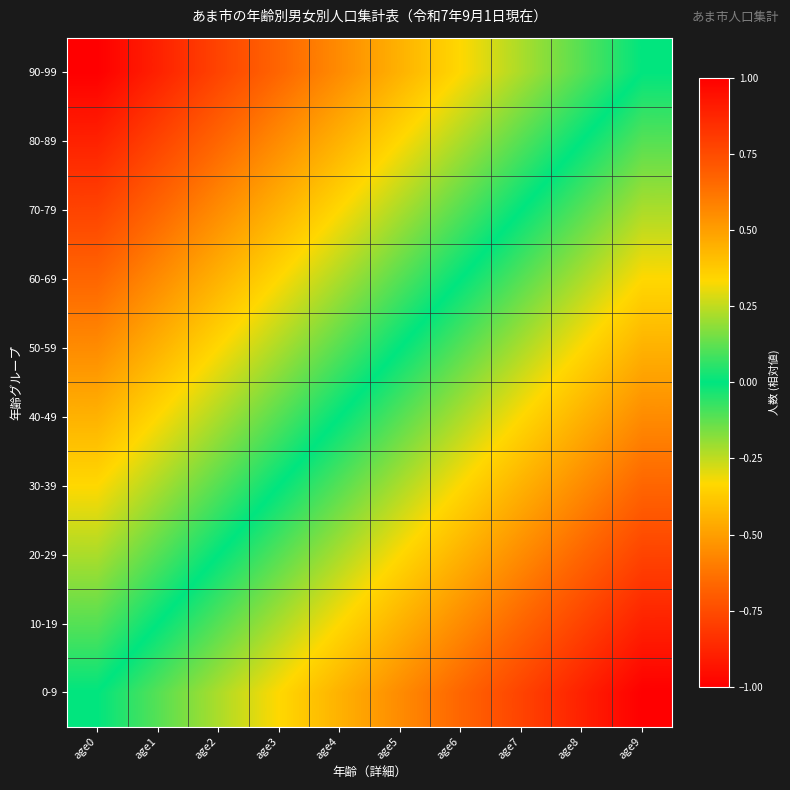

At which category does the chart reach its minimum across all series?

age0